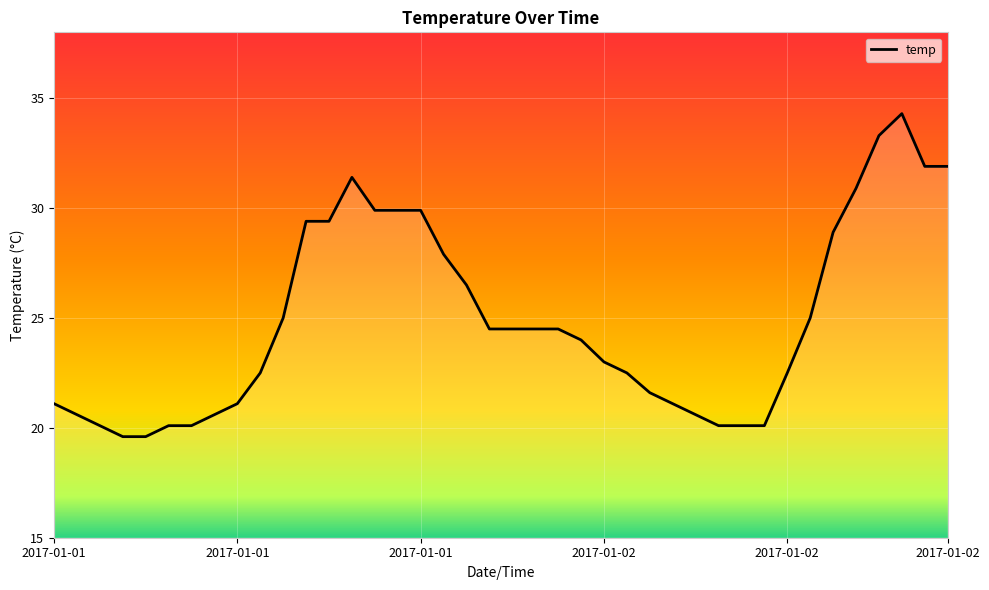

What is the difference between the maximum and minimum values?

14.7